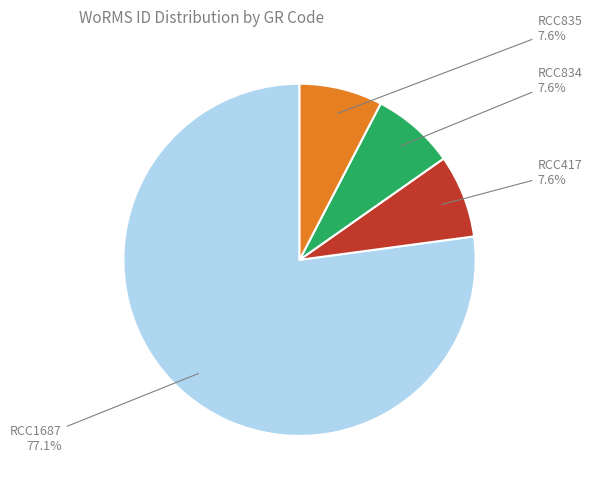

Which category has the biggest portion of the pie?

RCC1687